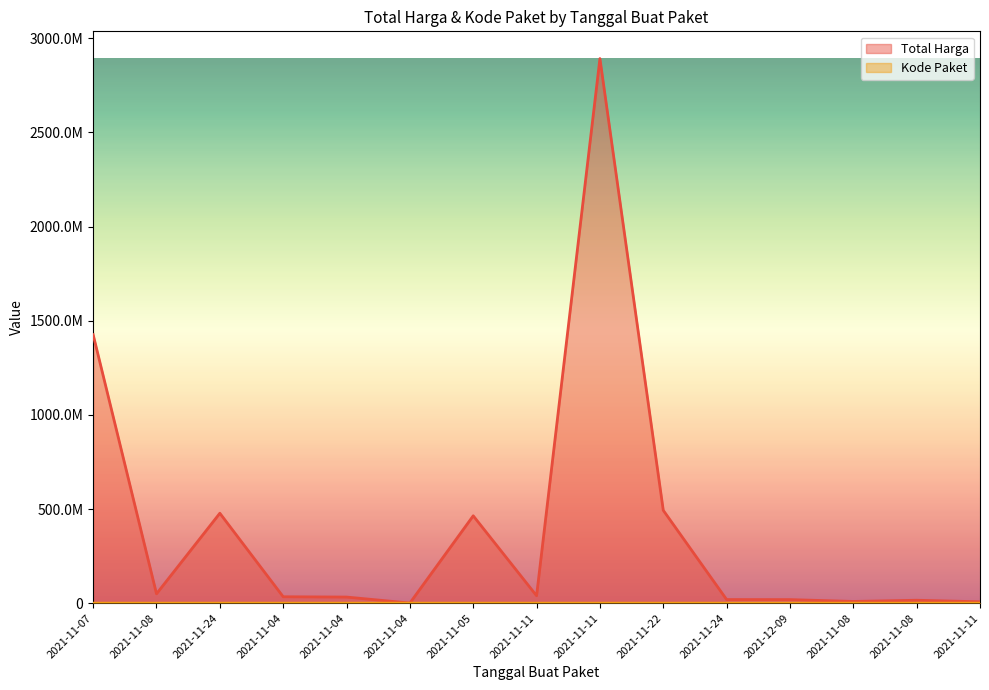

Between 2021-11-11 and 2021-11-08, which series saw the biggest shift?

Total Harga